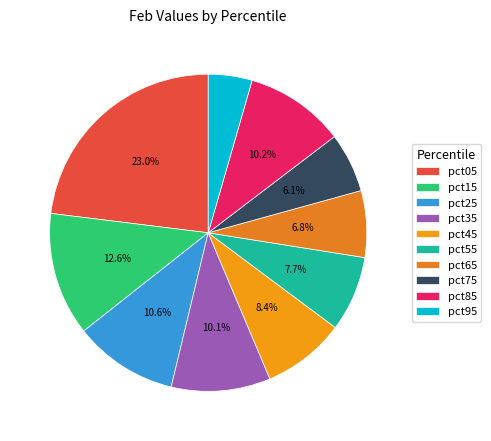

True or false: pct85 accounts for 10% of the total.

True